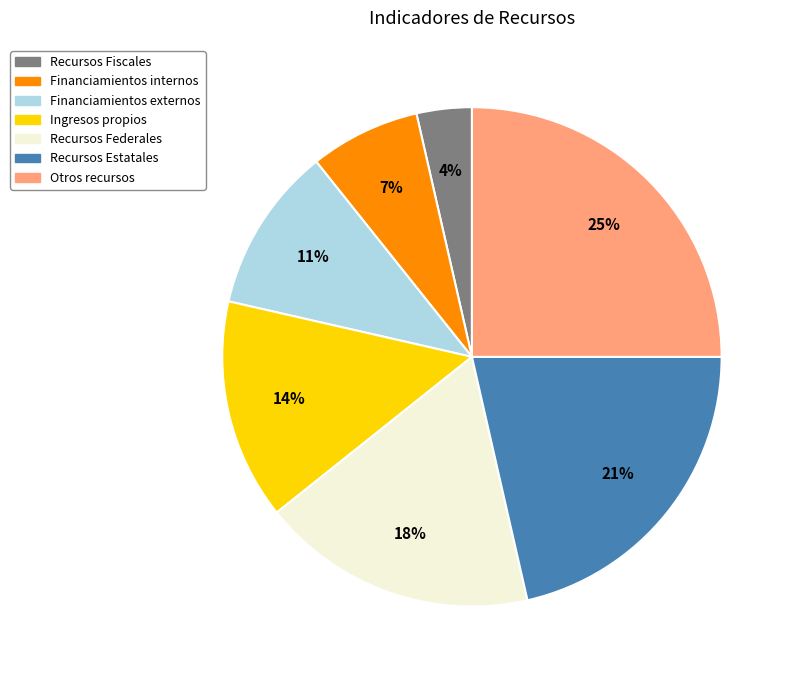

What percentage is the Financiamientos internos slice, to the nearest percent?

7%